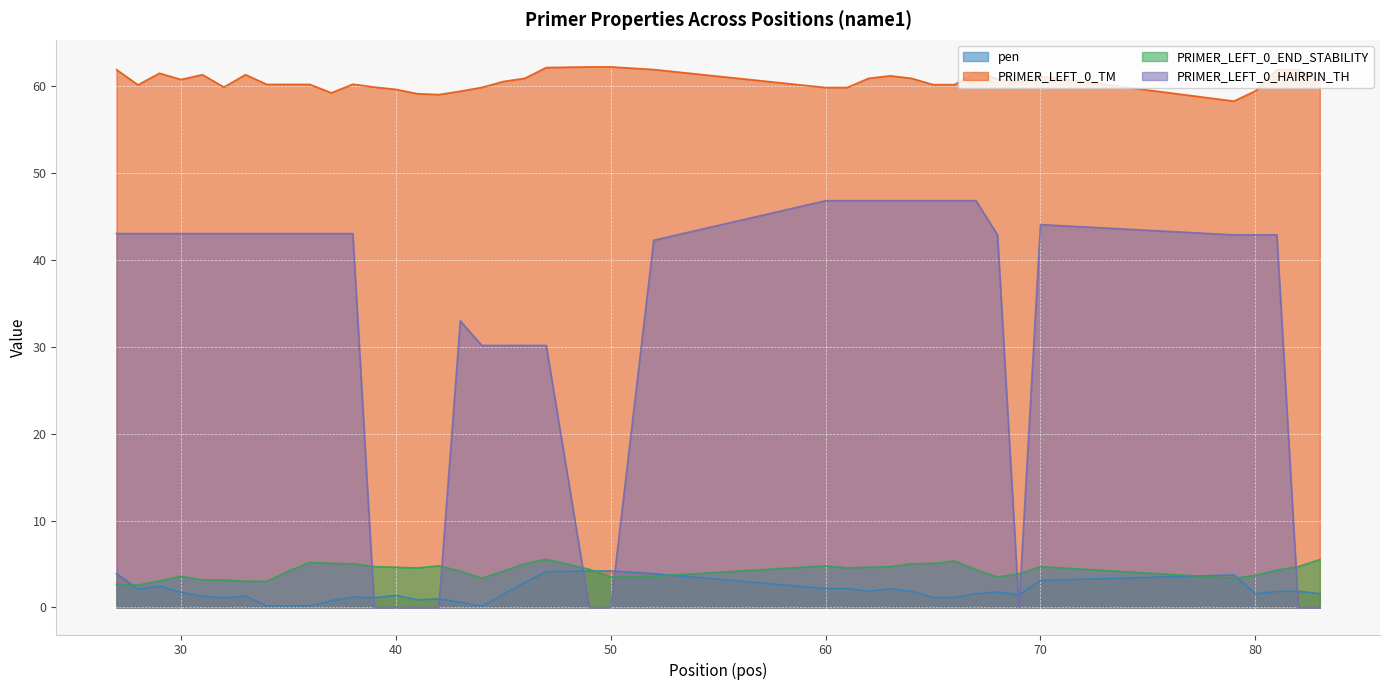

True or false: PRIMER_LEFT_0_HAIRPIN_TH and PRIMER_LEFT_0_TM intersect in this chart.

False